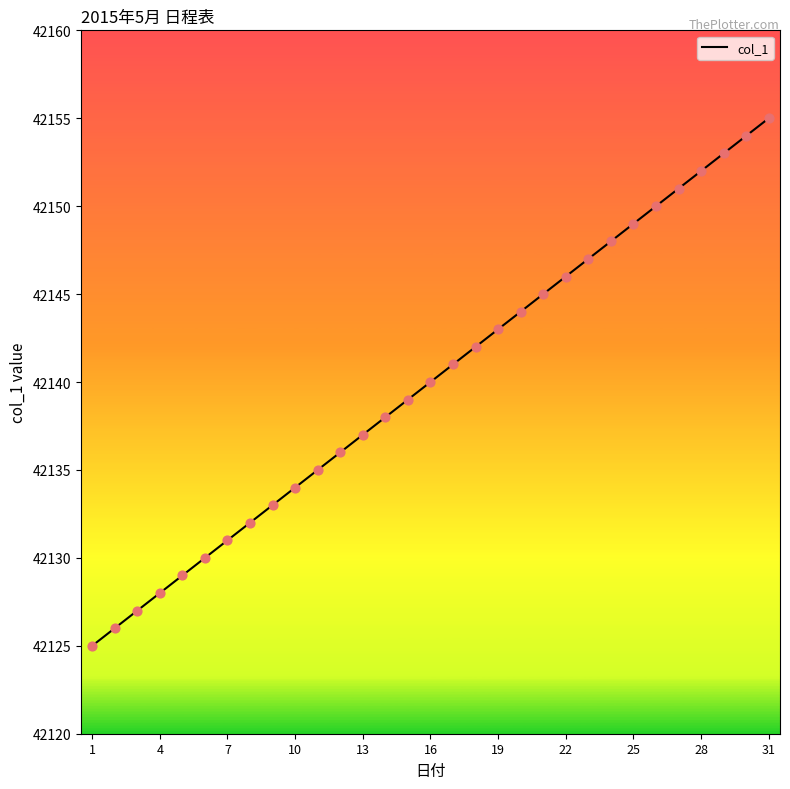

What is the maximum value shown in the chart?

42155